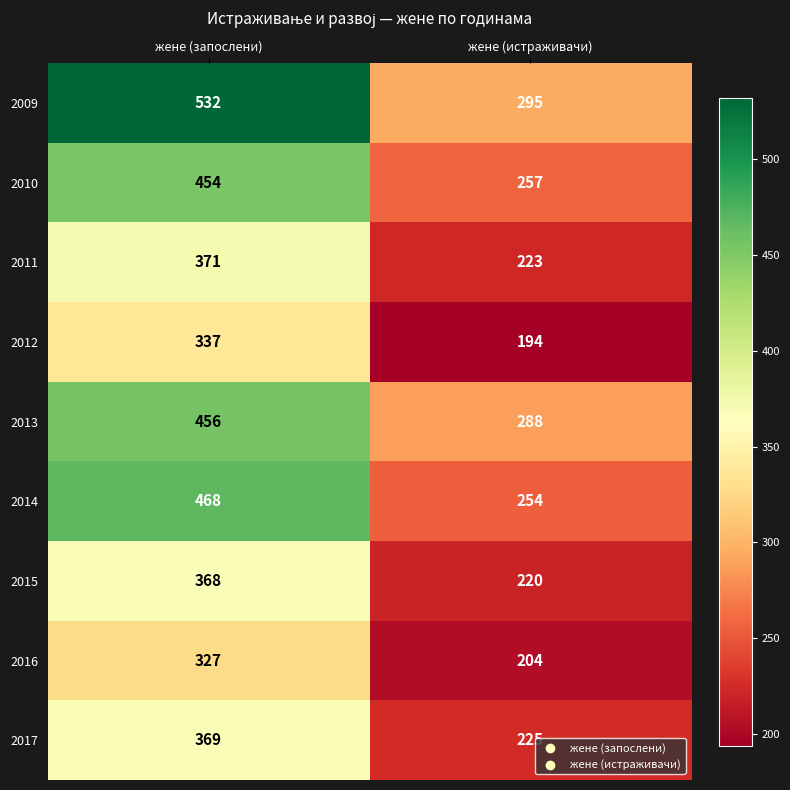

Which label corresponds to the smallest value in the chart?

жене (истраживачи)